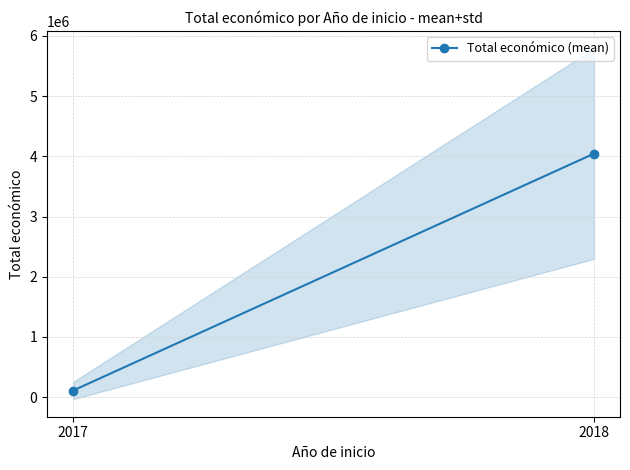

Rank the categories by value from lowest to highest.

2017, 2018